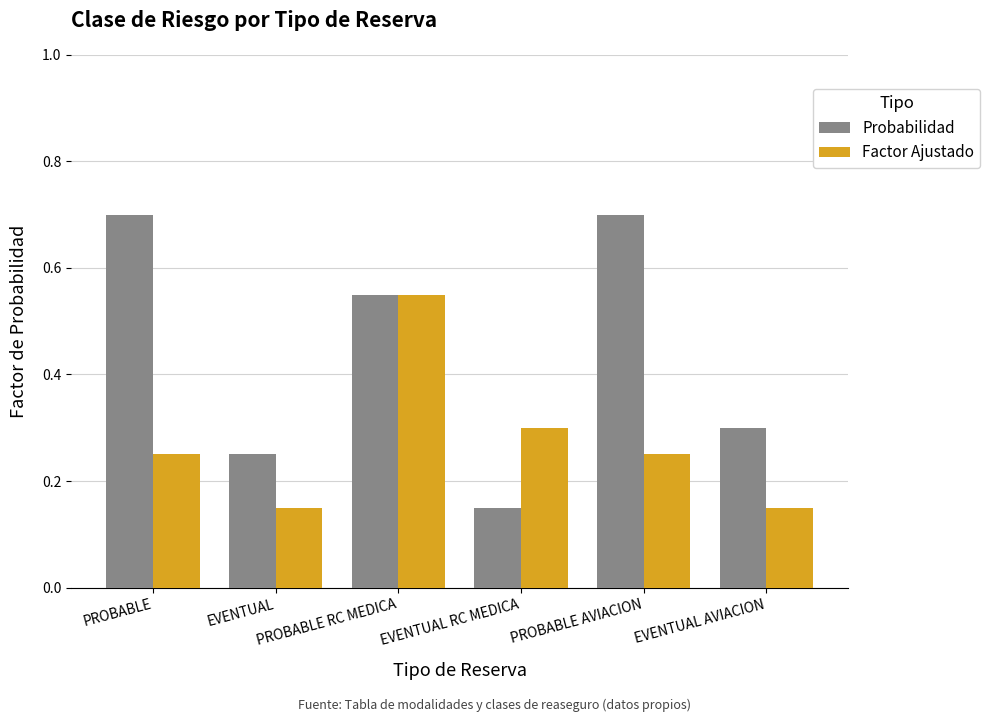

What is the sum of the Factor Ajustado values at EVENTUAL and PROBABLE?

0.4